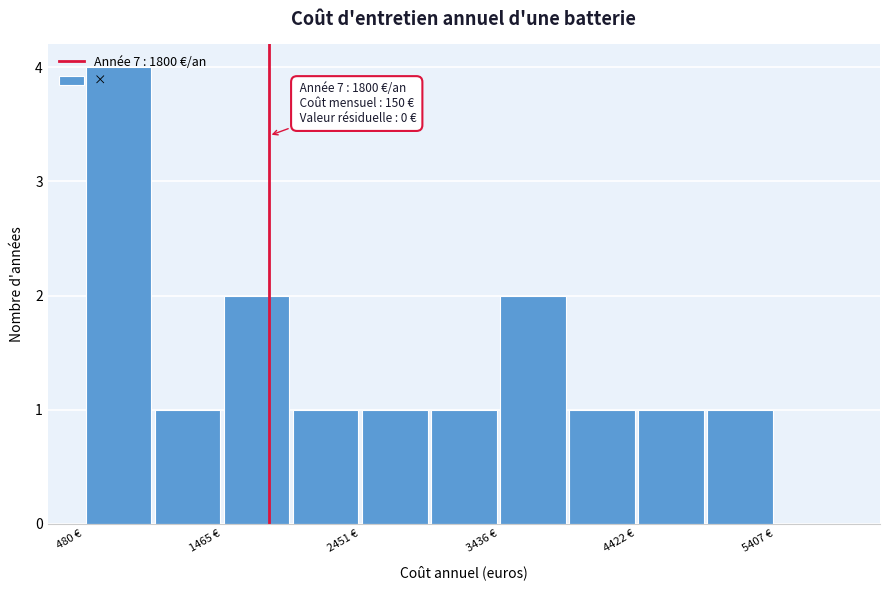

Which range on the x-axis has the tallest bar?

500 to 1000